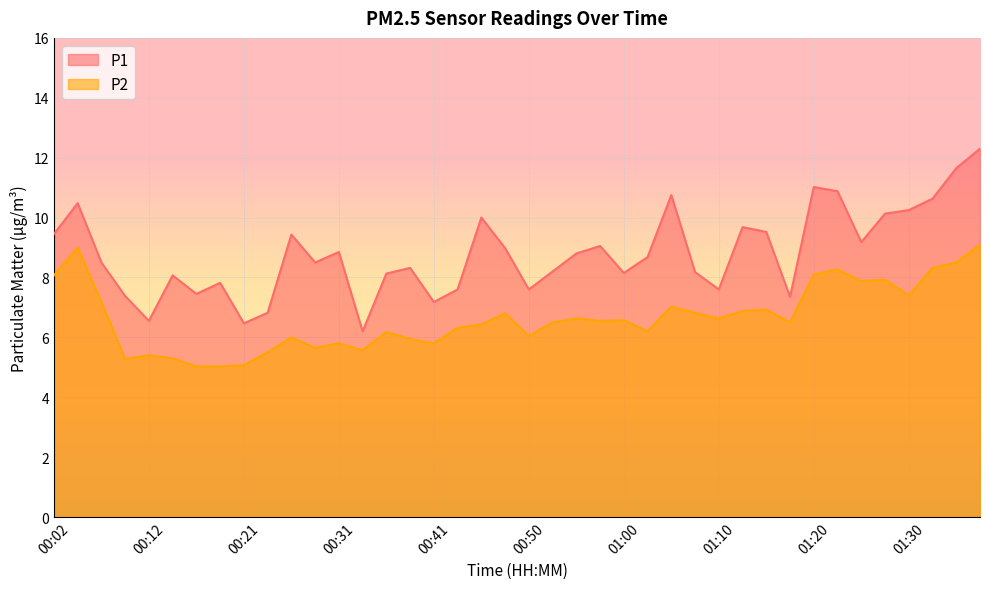

Between 00:33 and 01:20, which series saw the biggest shift?

P1